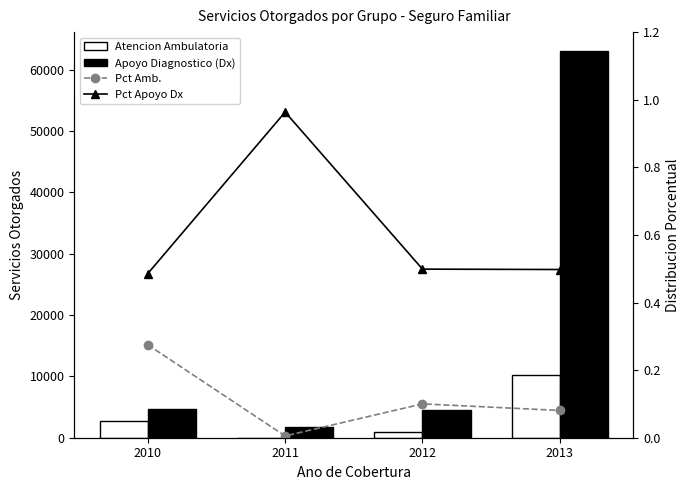

Between 2011 and 2012, which series saw the biggest shift?

Apoyo Diagnostico (Dx)